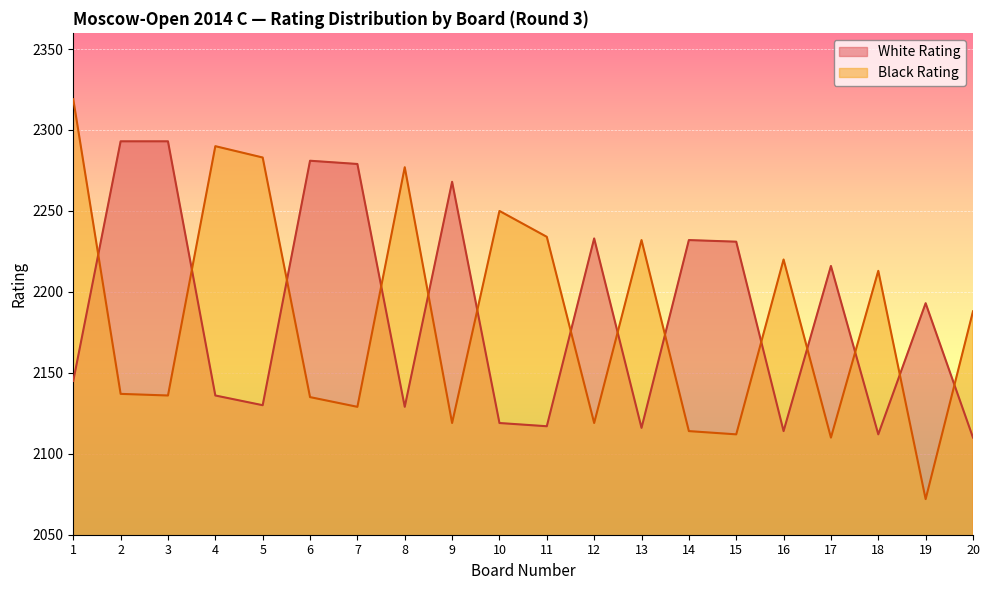

Where is the first local maximum for Black Rating?

4